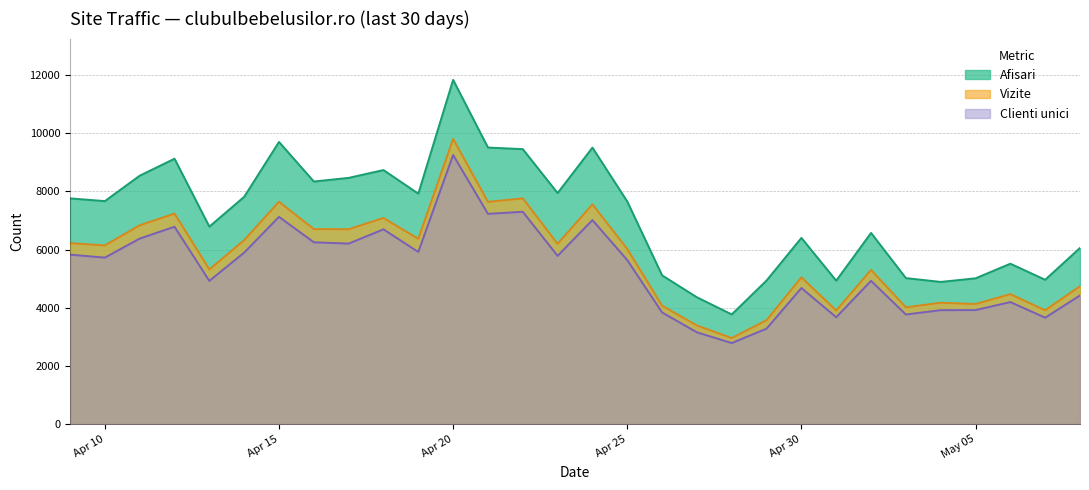

The value of Afisari at 2024.5.4 is 6798. True or false?

False